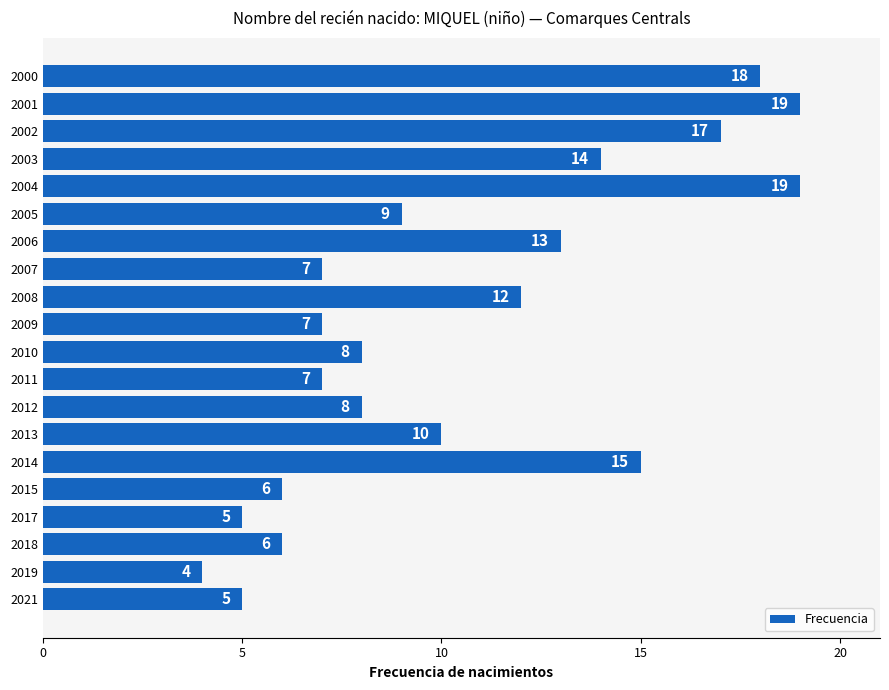

What is the approximate value at 2017, to the nearest 5?

5